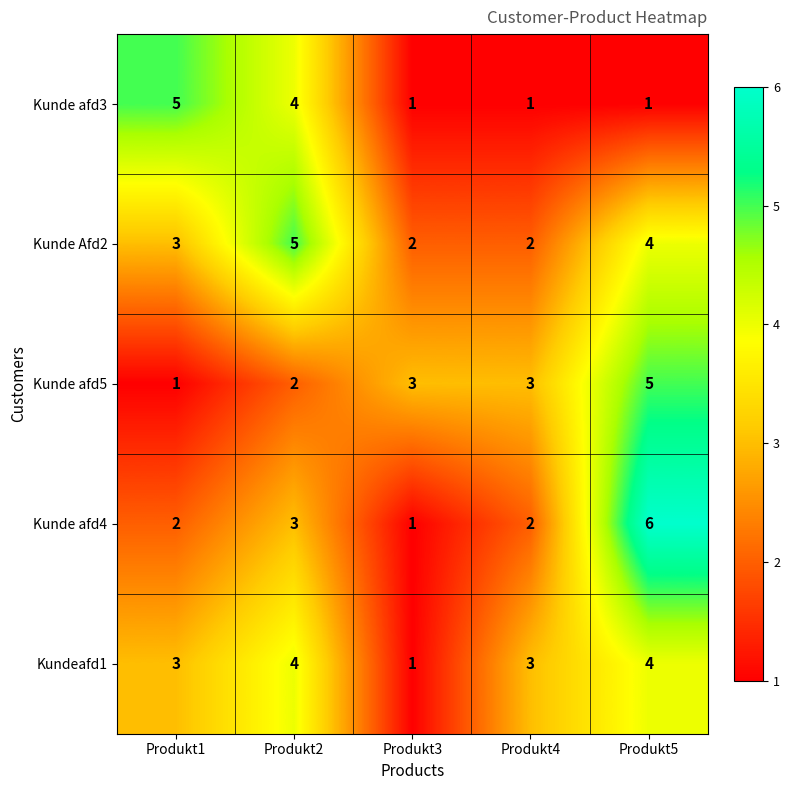

At how many categories does at least one series exceed 1?

5